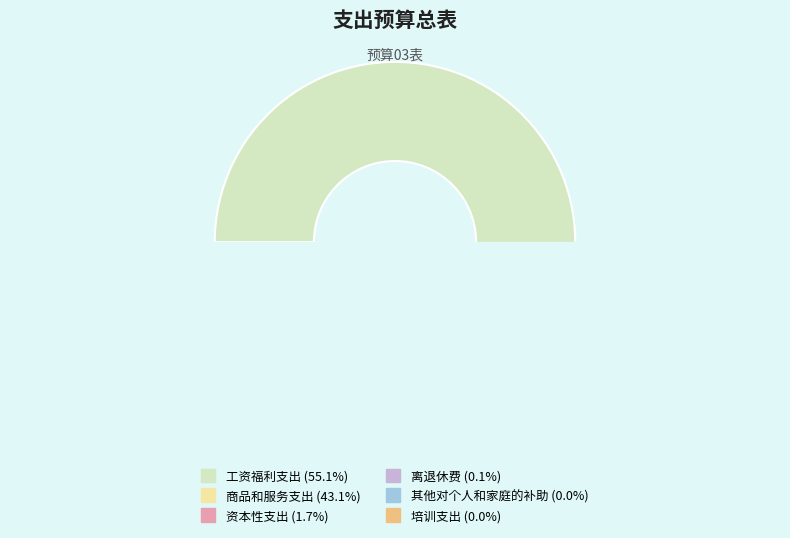

Does 工资福利支出 represent more than half of the total?

Yes